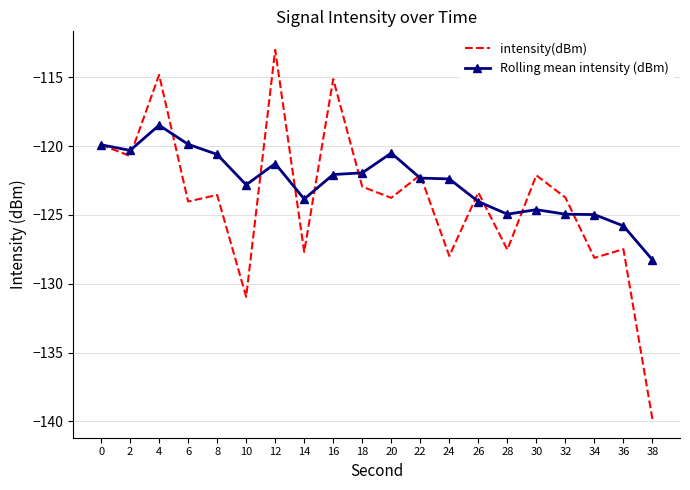

Which series has the widest spread of values?

intensity(dBm)